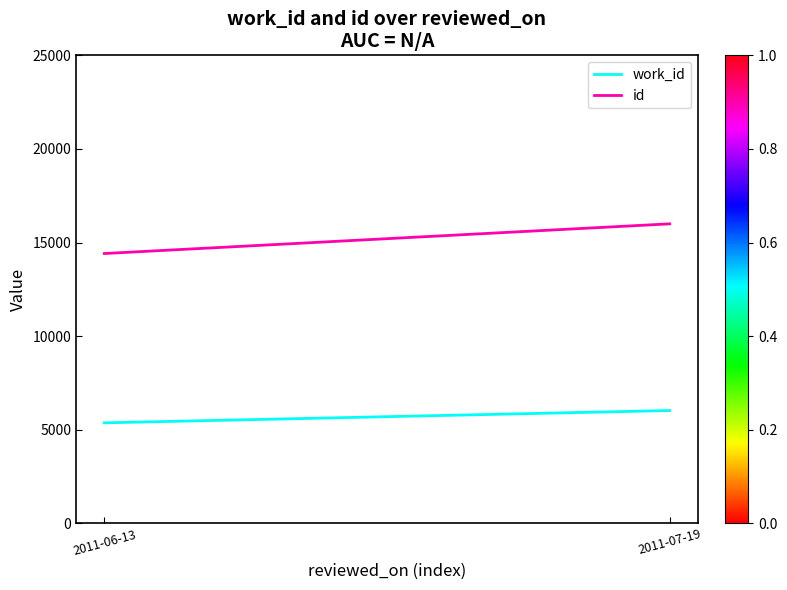

What is the label of the 2nd point from the right?

2011-06-13